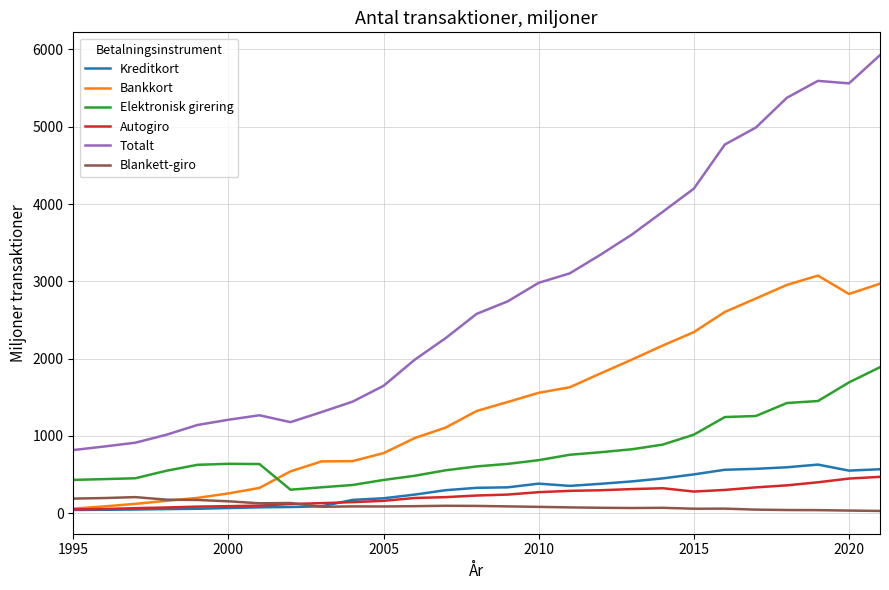

Which series has the largest range (max minus min)?

Totalt